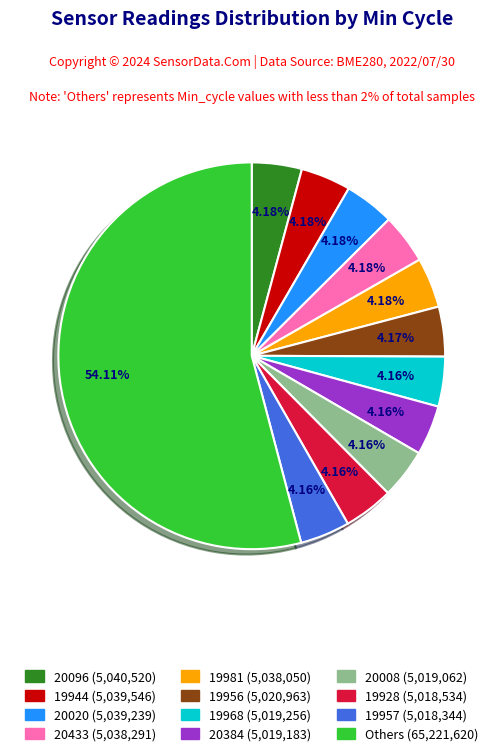

Does any single category account for the majority?

Yes